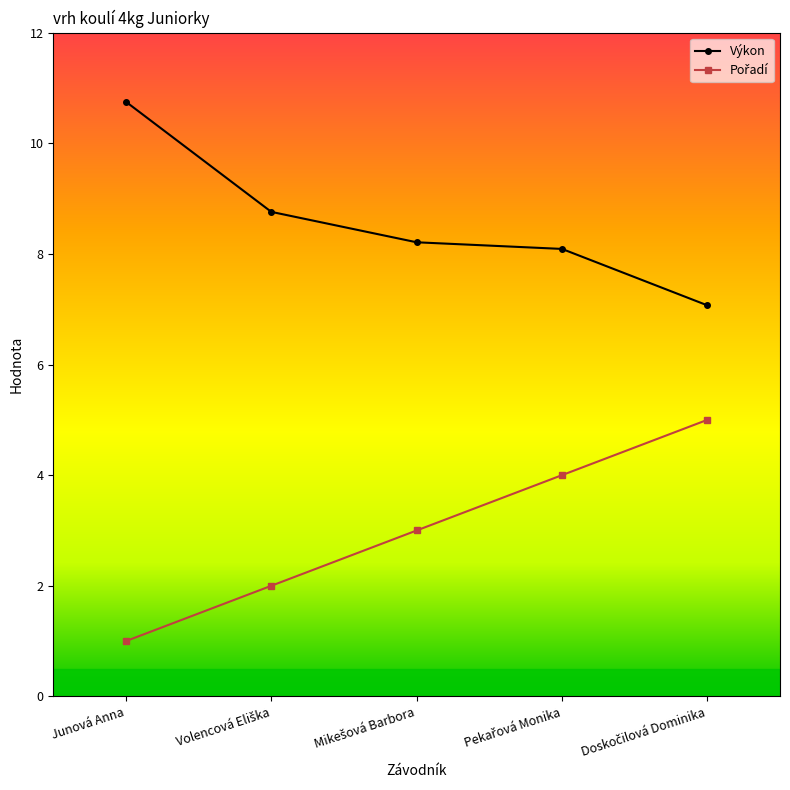

What is the sum of all Výkon values?

42.9